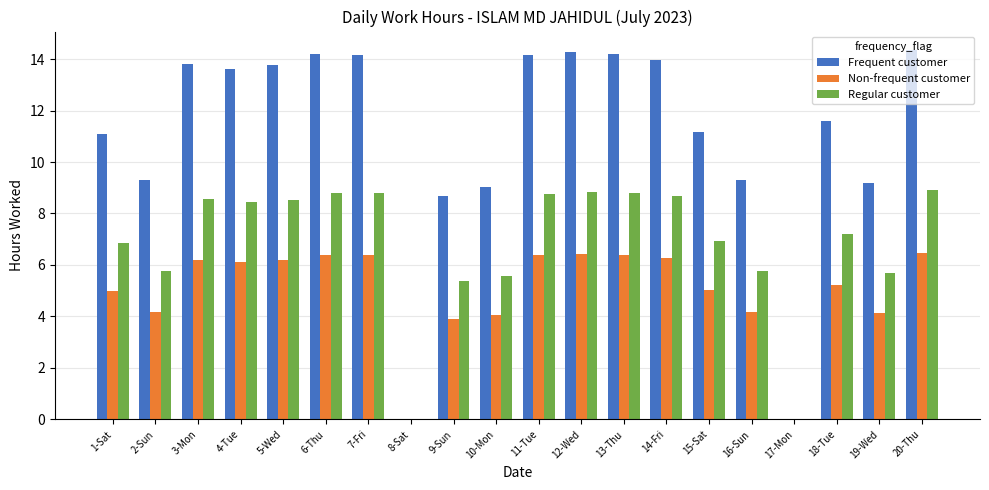

Count the number of categories in the chart.

20